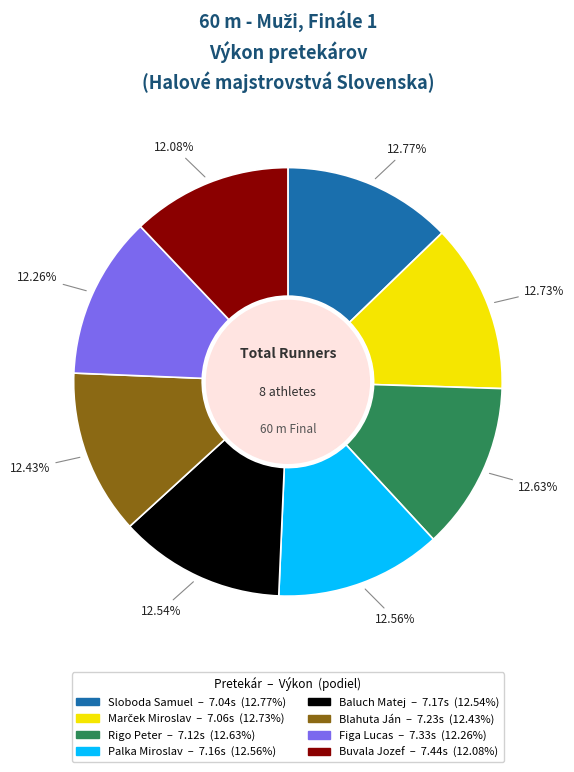

Approximately how many times larger is the value at Sloboda Samuel compared to Figa Lucas?

1.0